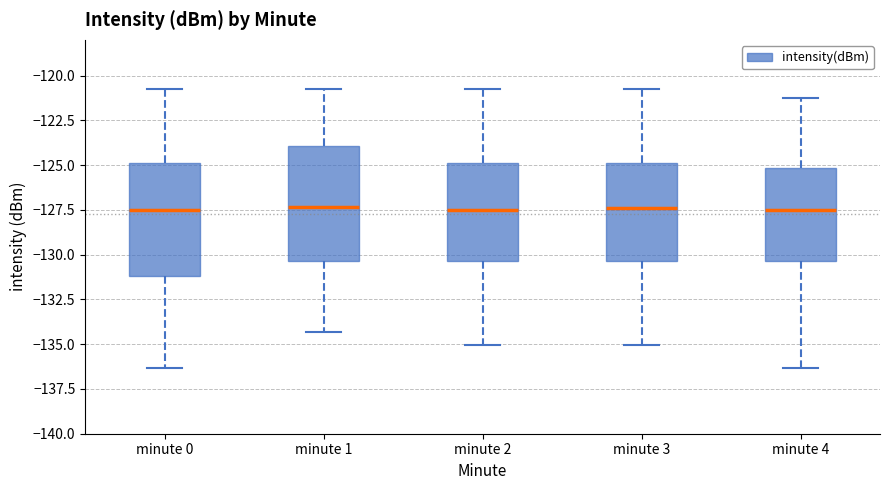

Reading left to right, transcribe this box plot: for each box, give where its median line is, the range the box spans, and where its two whiskers end, as read against the y-axis. The values are not printed on the chart, so give them approximately, as read against the axis.

minute 0: median -127.5, box -131.0 to -125.0, whiskers -136.5 to -120.5
minute 1: median -127.5, box -130.5 to -124.0, whiskers -134.5 to -120.5
minute 2: median -127.5, box -130.5 to -125.0, whiskers -135.0 to -120.5
minute 3: median -127.5, box -130.5 to -125.0, whiskers -135.0 to -120.5
minute 4: median -127.5, box -130.5 to -125.0, whiskers -136.5 to -121.5